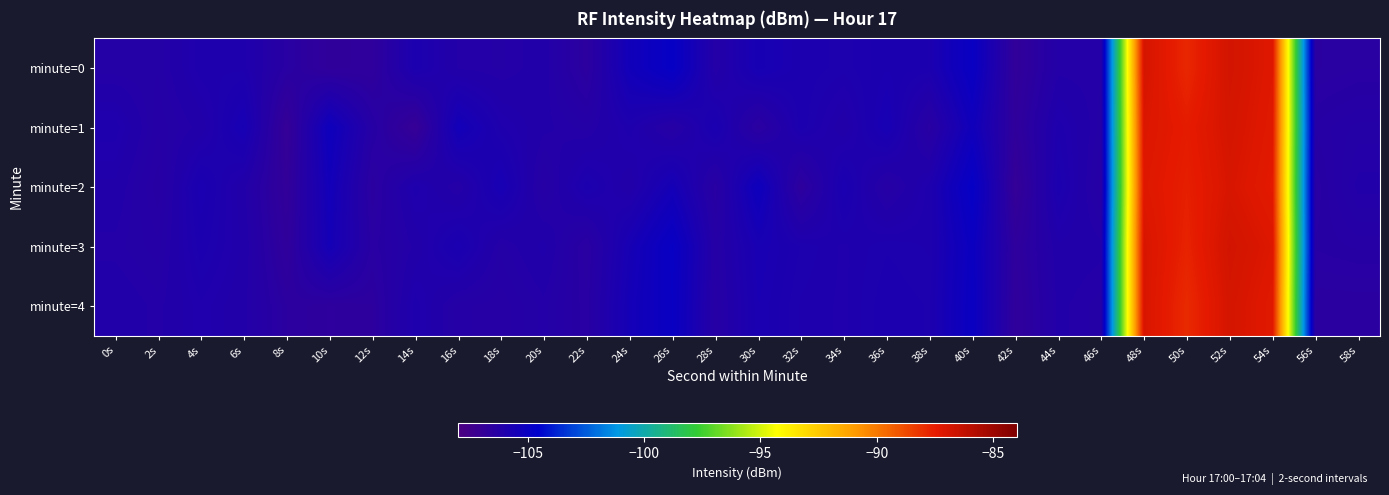

Which series changed the most between 20s and 44s?

minute=2